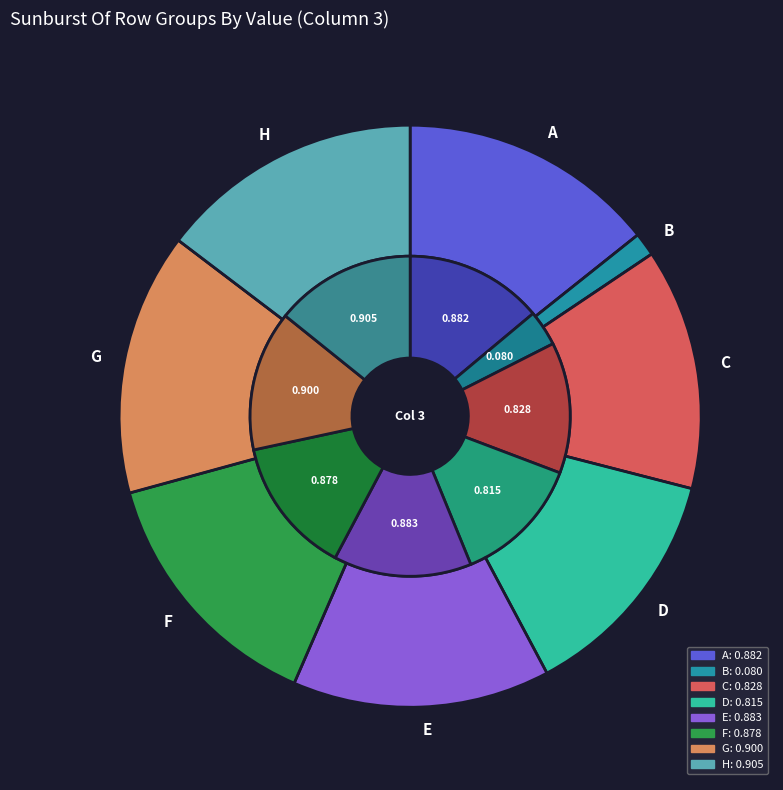

Which slice is the largest?

H